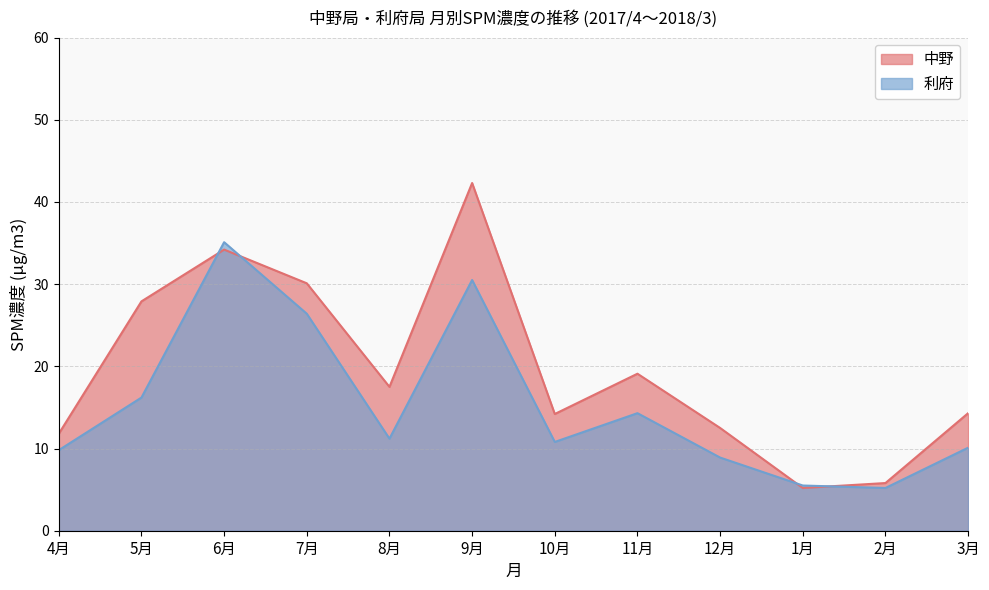

Reading left to right, list all the values displayed in this chart.

中野: 4月=11.8	5月=27.9	6月=34.2	7月=30.1	8月=17.5	9月=42.3	10月=14.2	11月=19.1	12月=12.5	1月=5.2	2月=5.8	3月=14.3
利府: 4月=9.8	5月=16.2	6月=35.1	7月=26.4	8月=11.2	9月=30.5	10月=10.8	11月=14.3	12月=8.9	1月=5.5	2月=5.2	3月=10.1